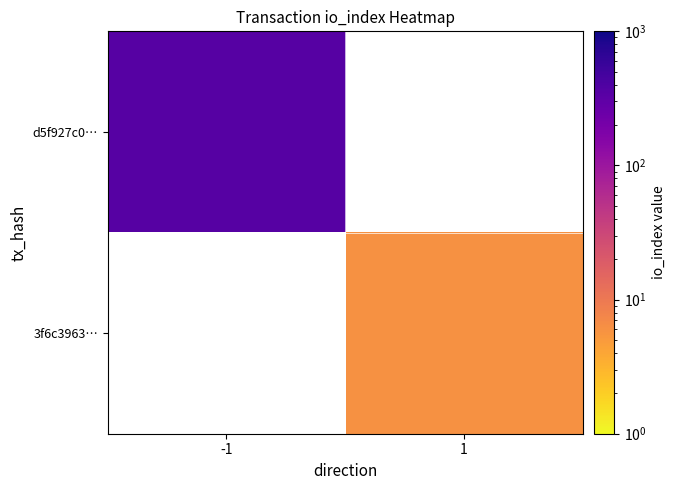

Which series has the largest range (max minus min)?

d5f927c0…